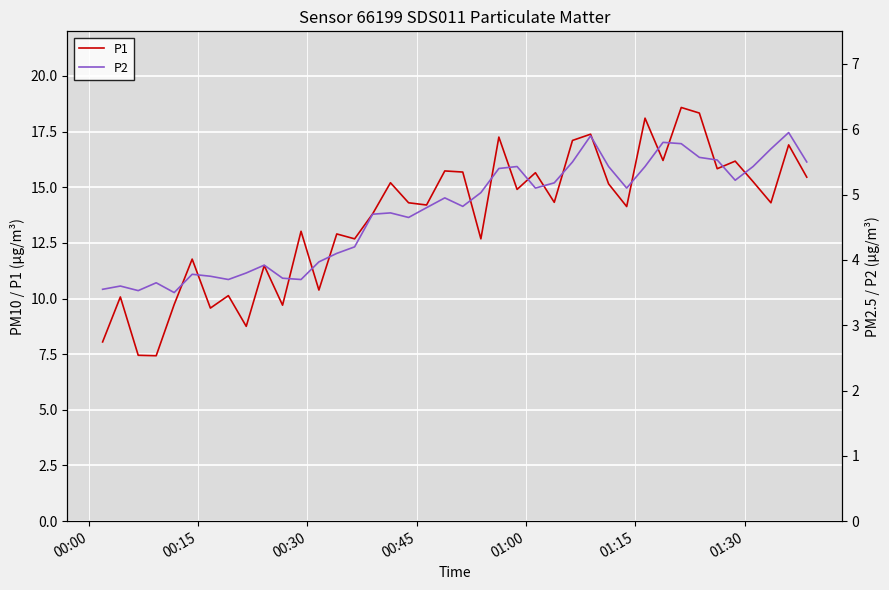

What is the difference between the second highest and minimum values in the P1 series?

10.9